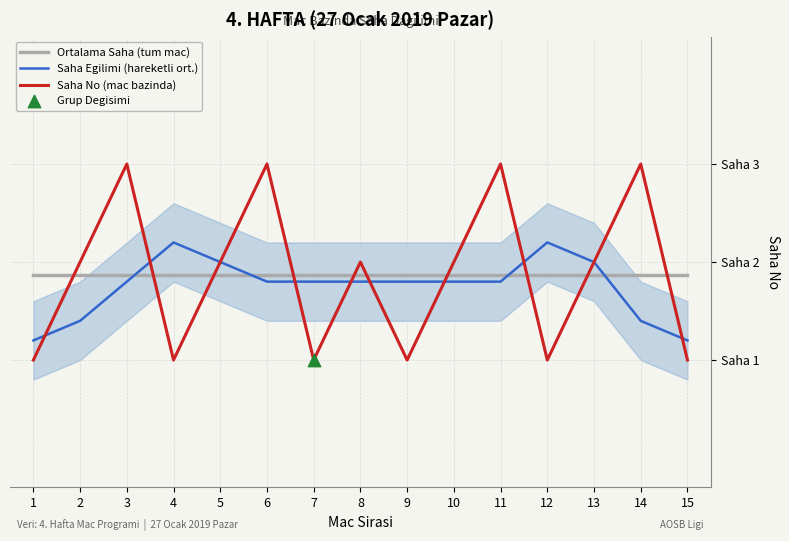

Is the value of Saha Egilimi (hareketli ort.) at 12 greater than the value of Saha No (mac bazinda) at 7?

Yes